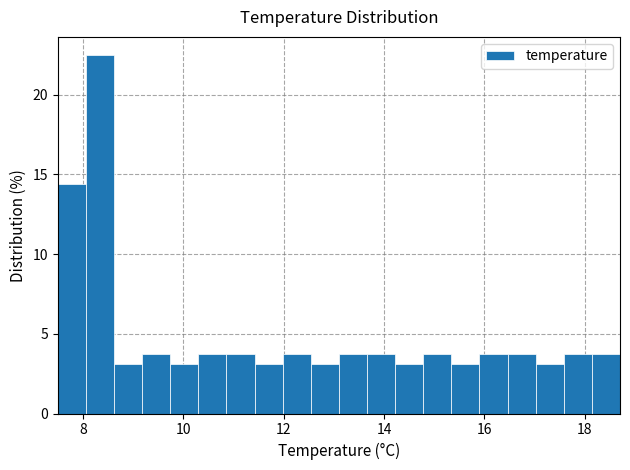

Around what value on the x-axis is the tallest bar? Give the approximate position of its centre, as read against the axis.

8.4